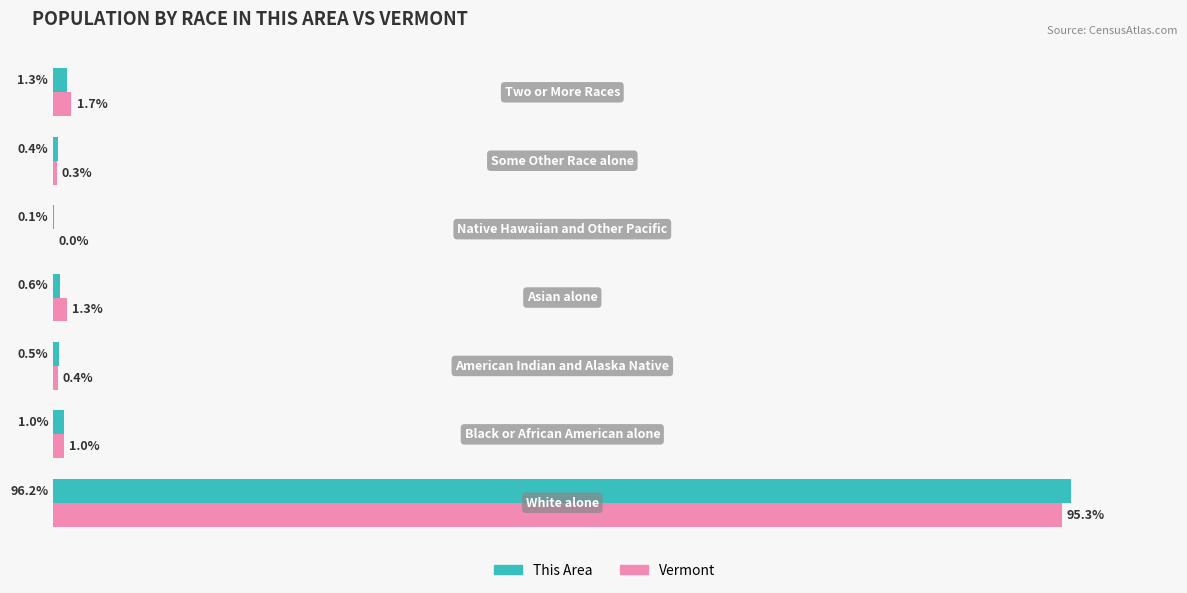

Which series has the largest total across all categories?

This Area